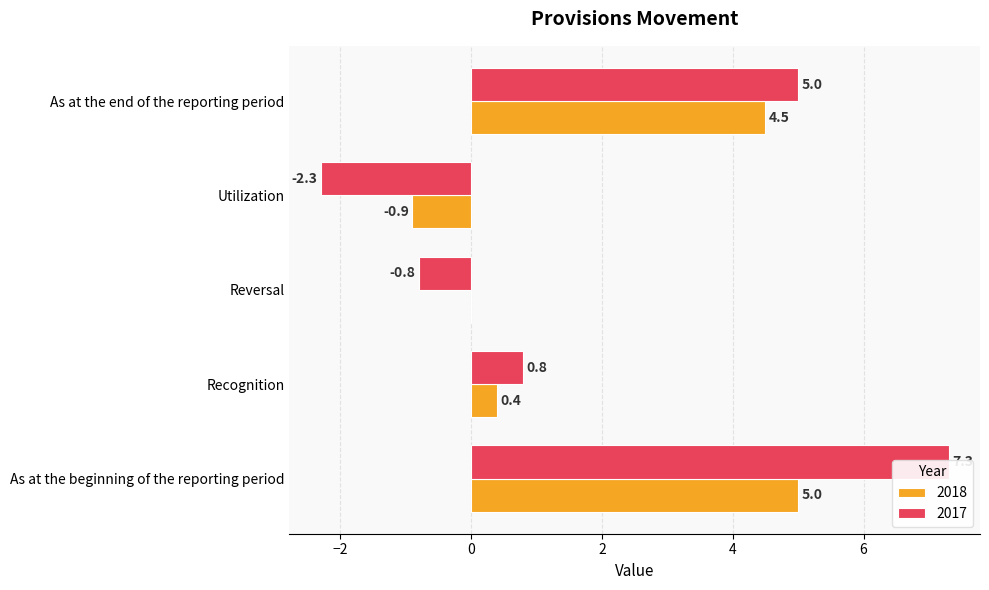

At how many categories does at least one series exceed 3?

2